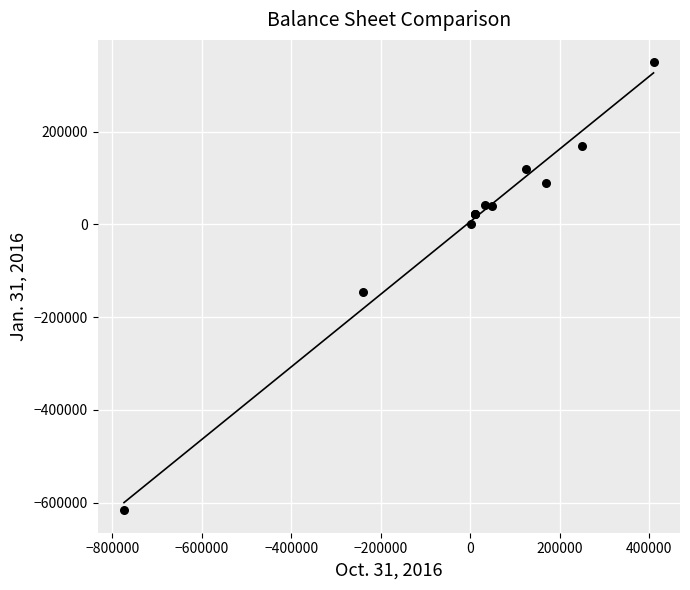

What Y value in the scatter plot is closest to -133748?

-146671